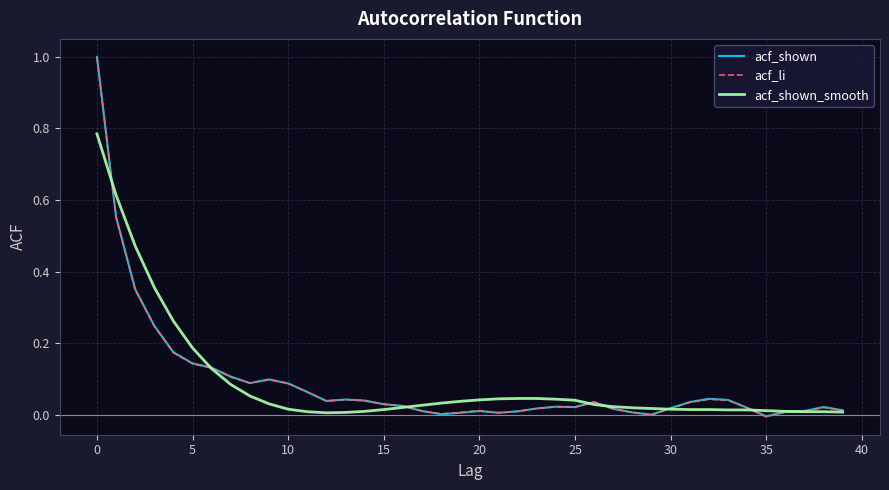

What is the maximum value shown in the chart?

1.0